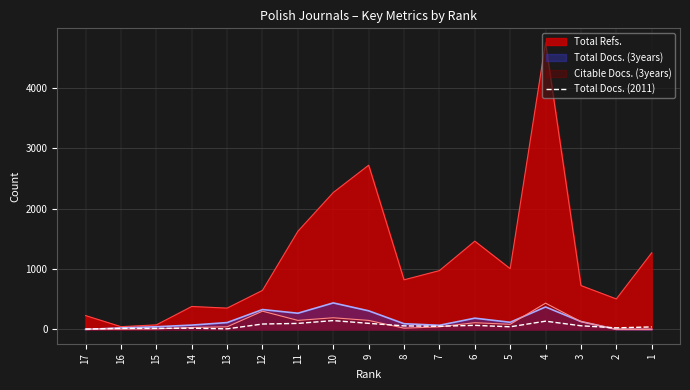

Reading right to left, what are all the values shown in this chart?

41	25	60	136	43	67	52	58	100	146	99	89	9	20	17	17	5